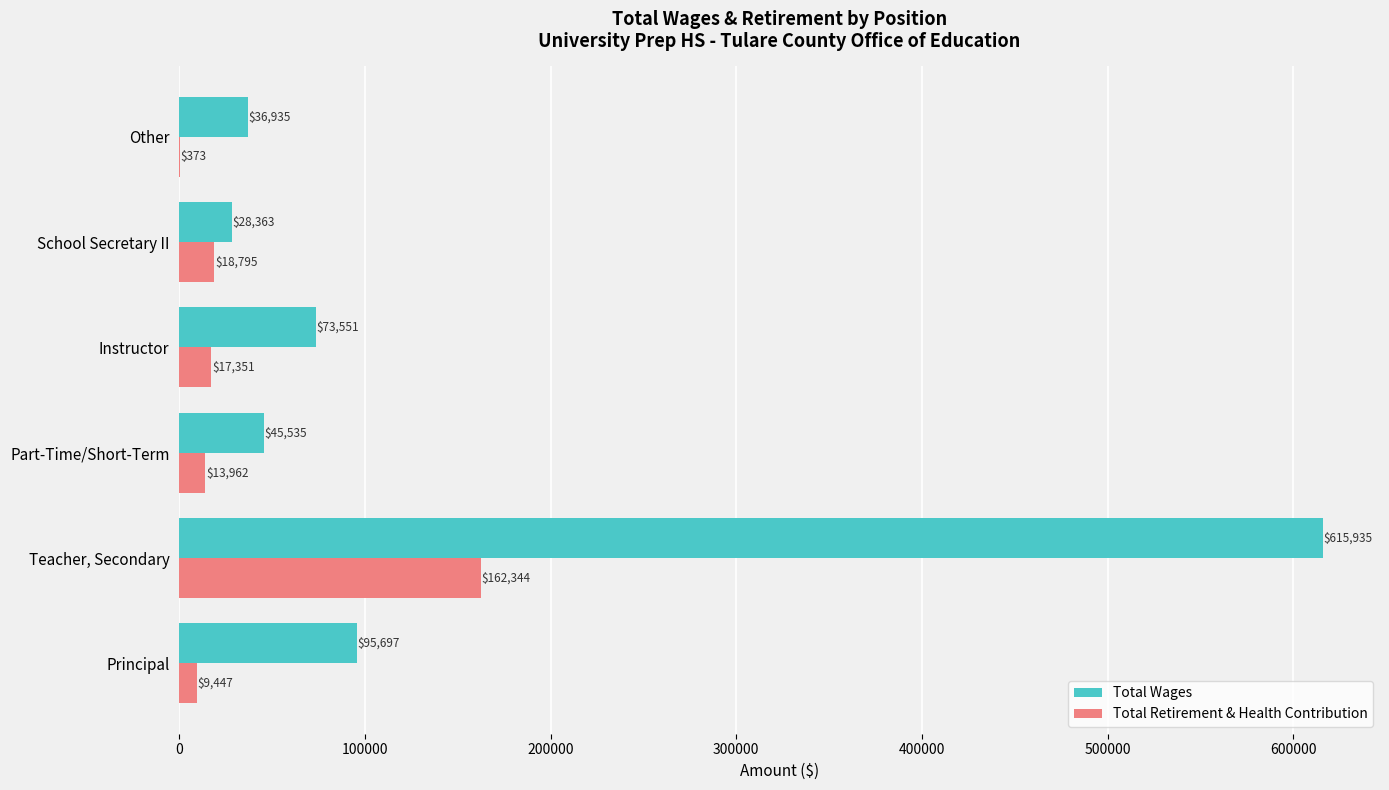

How many distinct data groups are displayed?

2